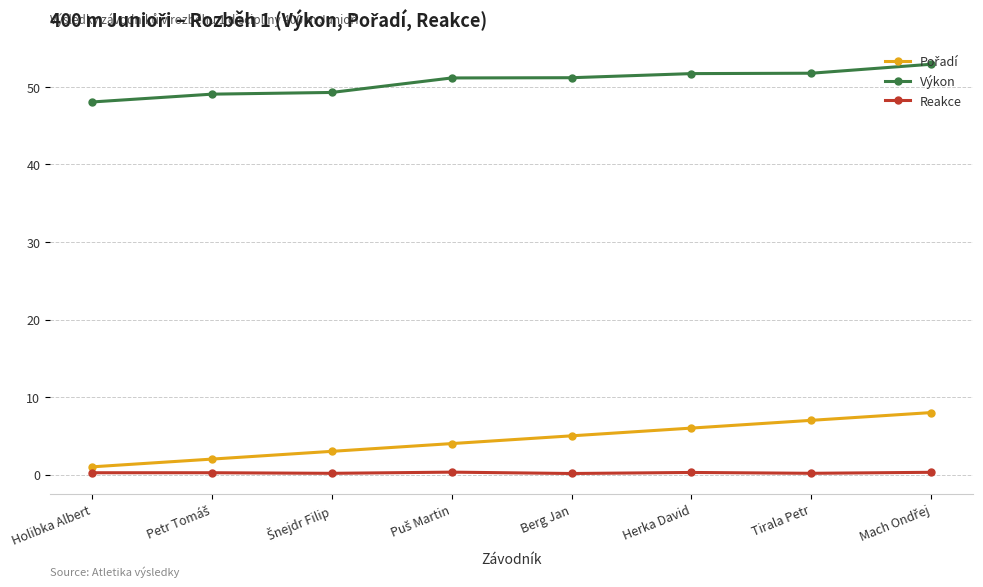

The Výkon series shows 51.8 at Tirala Petr. True or false?

True